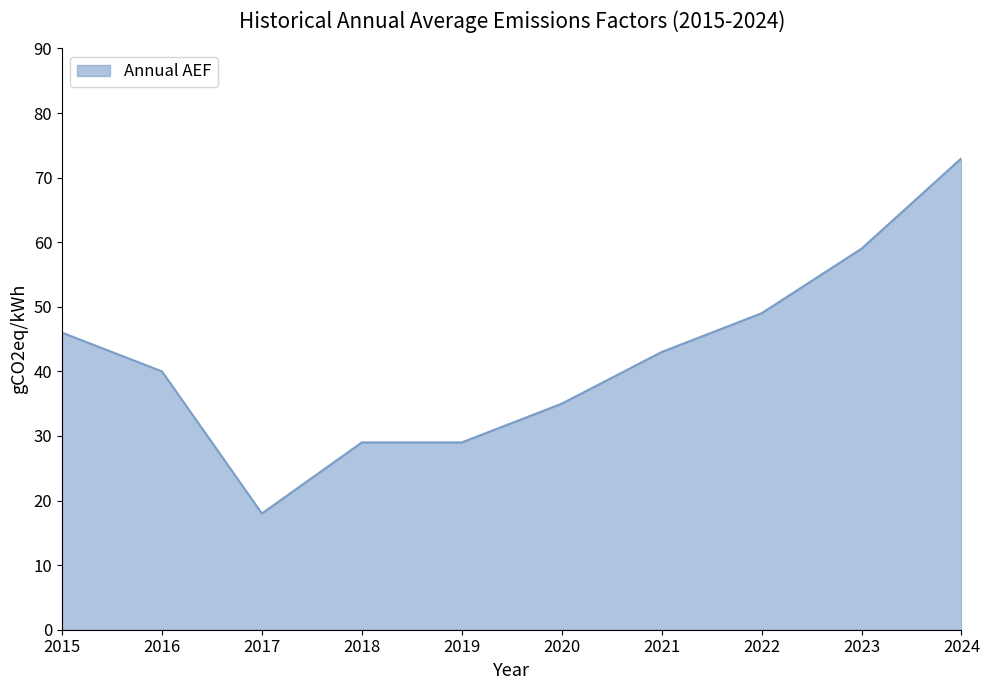

What is the sum of all values?

421